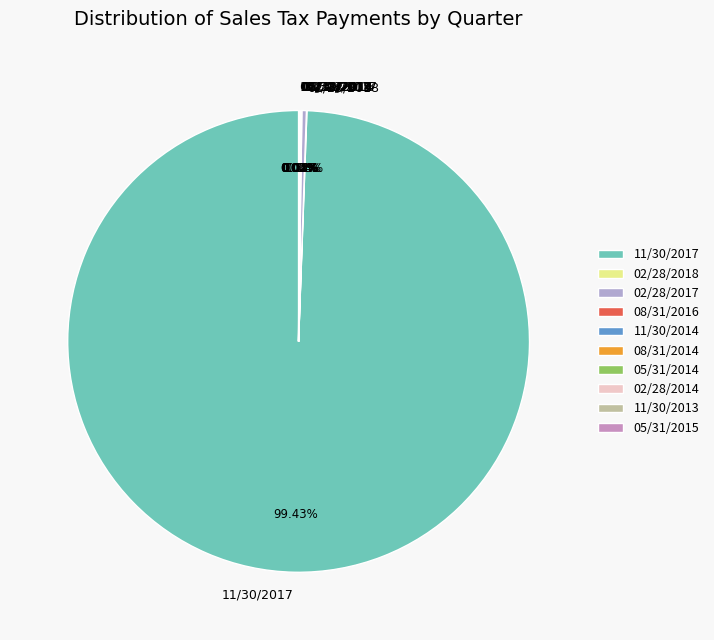

Which slice is the largest?

11/30/2017